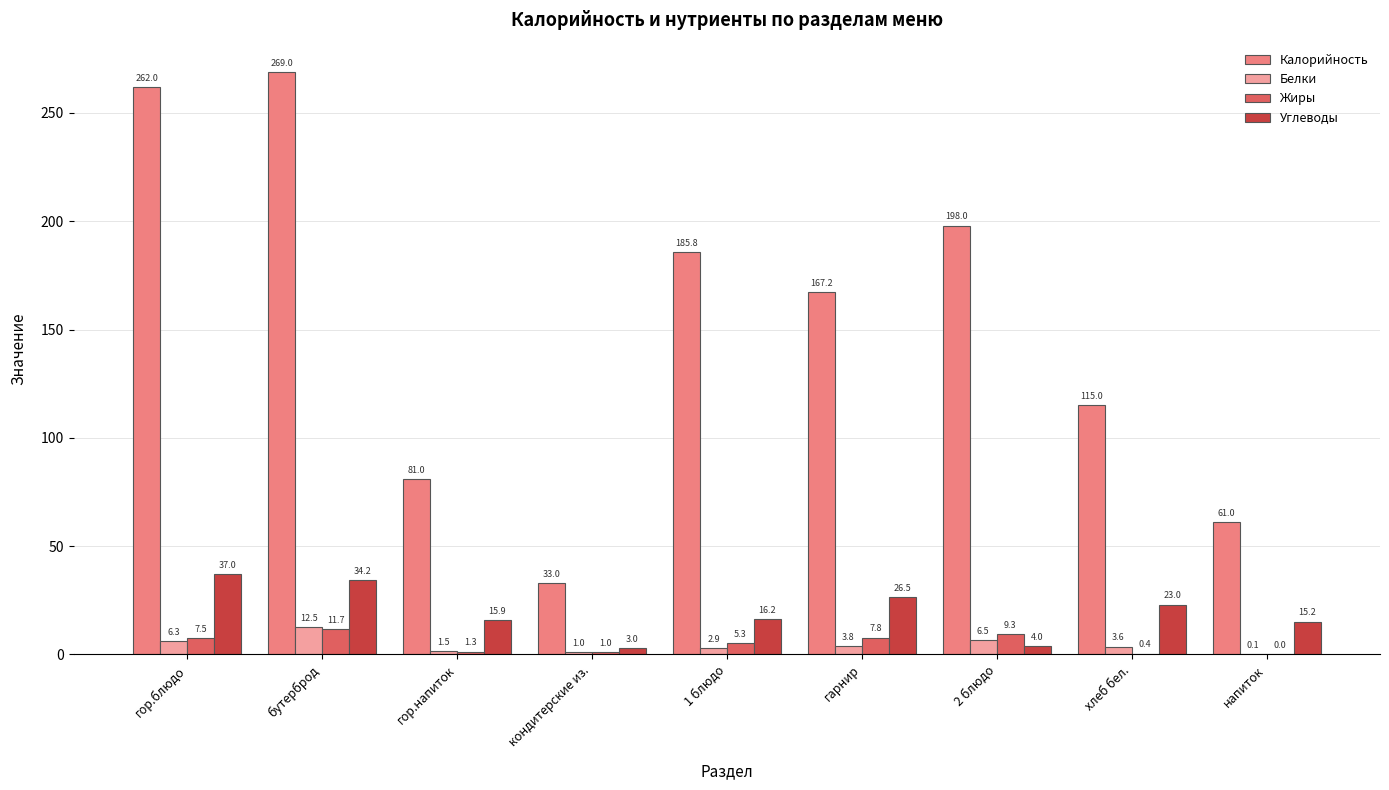

How many series are shown in this chart?

4